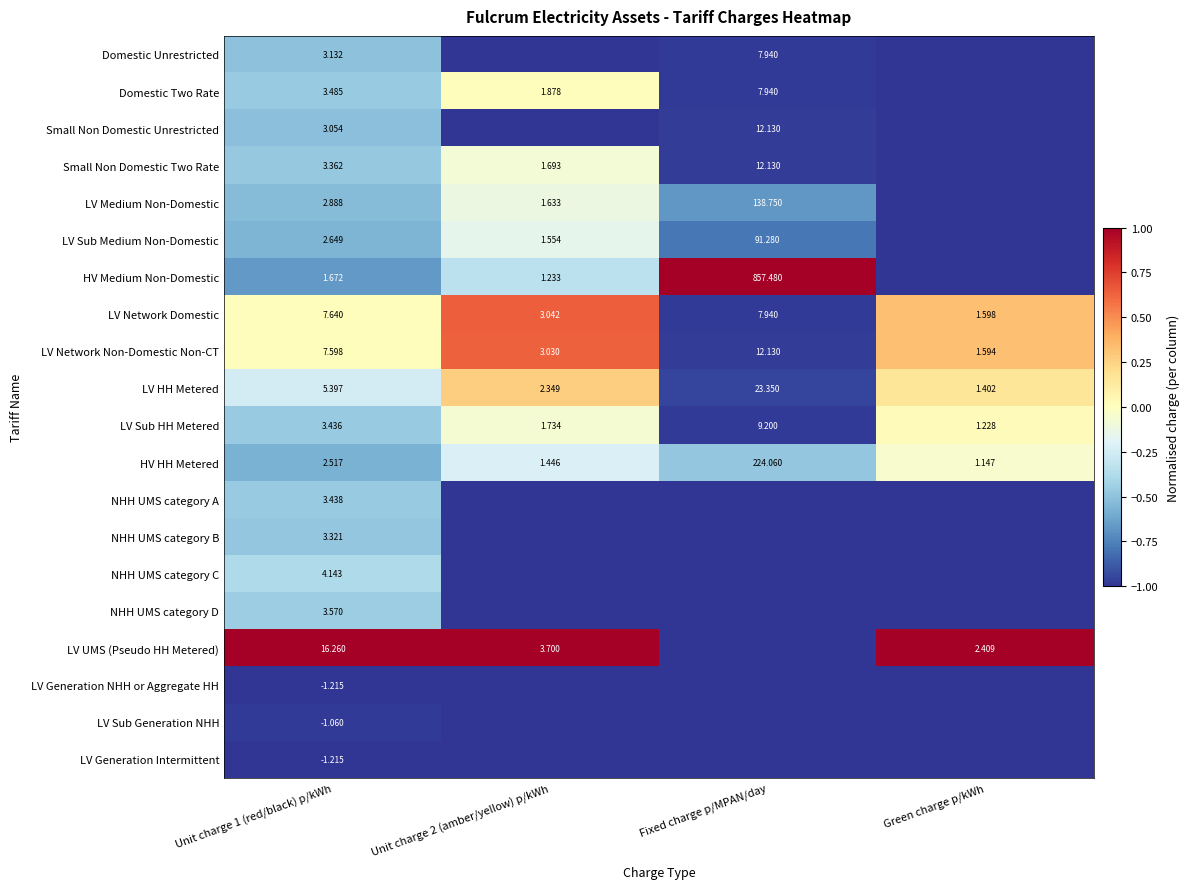

Is the value of LV Sub Medium Non-Domestic at Fixed charge p/MPAN/day greater than the value of LV HH Metered at Unit charge 2 (amber/yellow) p/kWh?

Yes